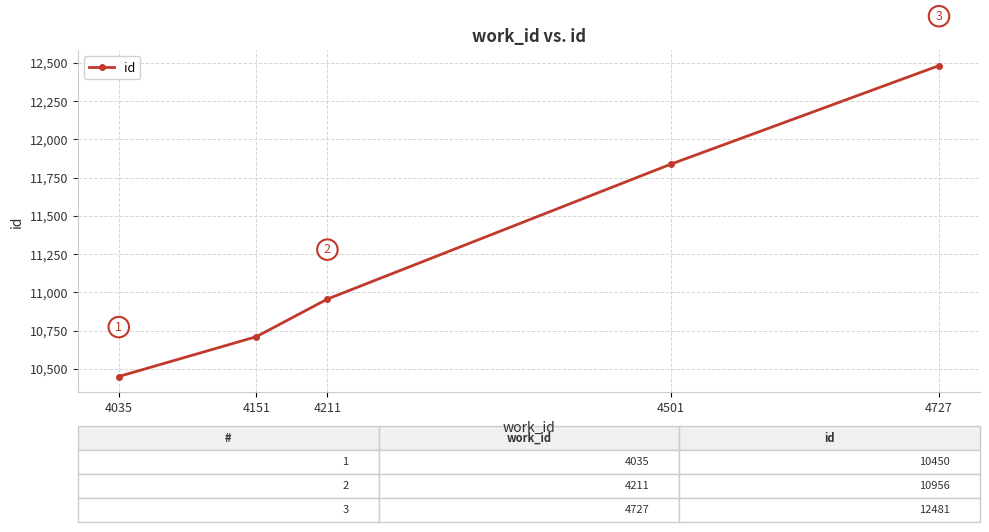

What is the difference between the values at 4151 and 4727?

1771